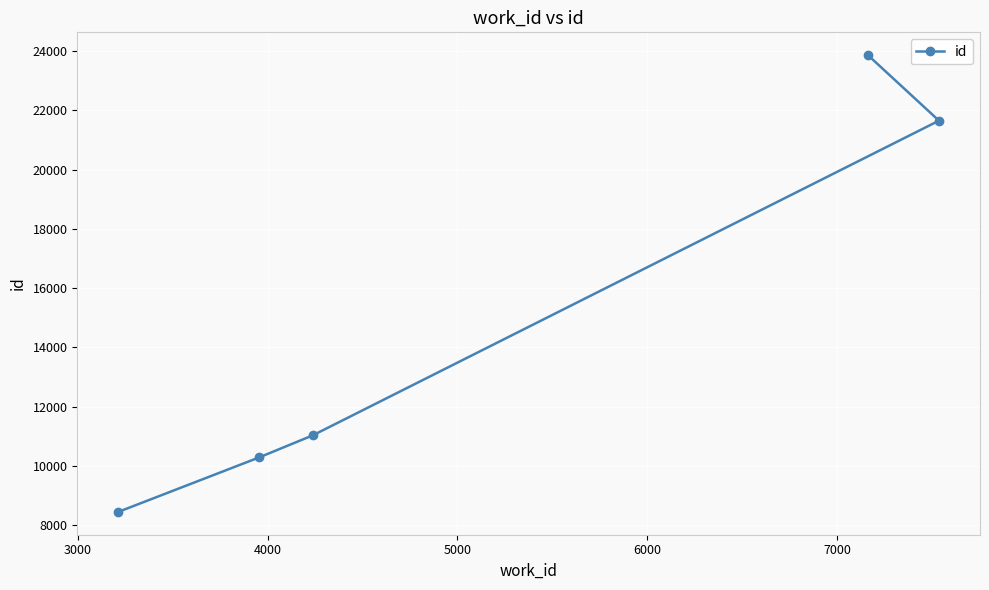

How many data points does each series have?

5